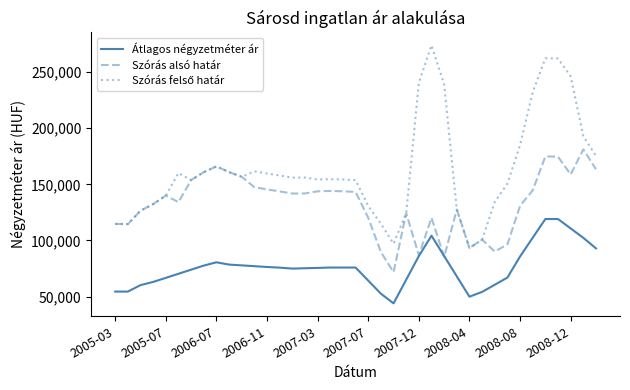

What is the minimum value shown in the chart?

44047